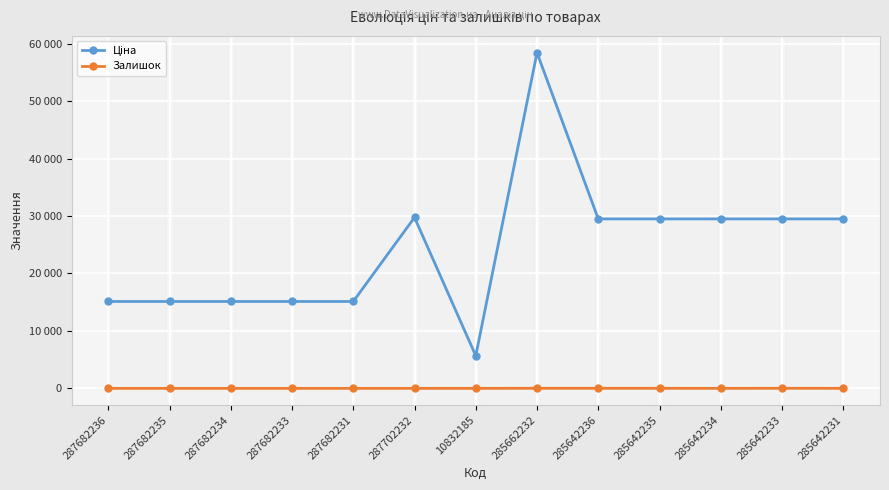

What position from the right is 285642235?

4